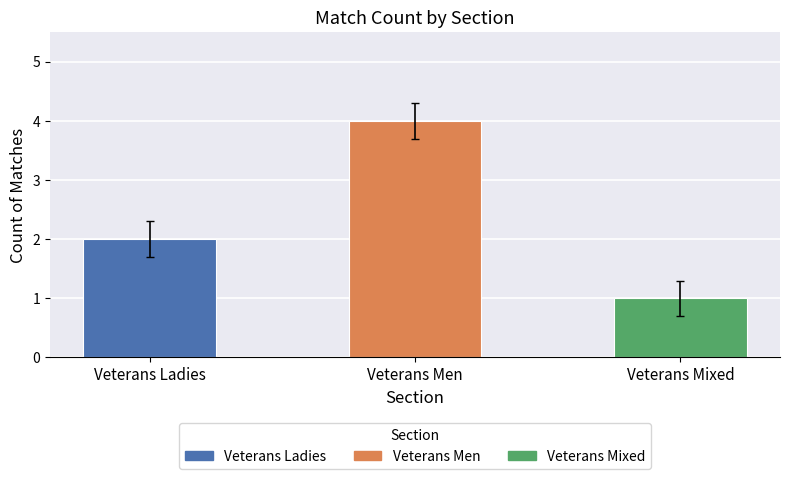

Which label corresponds to the largest value in the chart?

Veterans Men